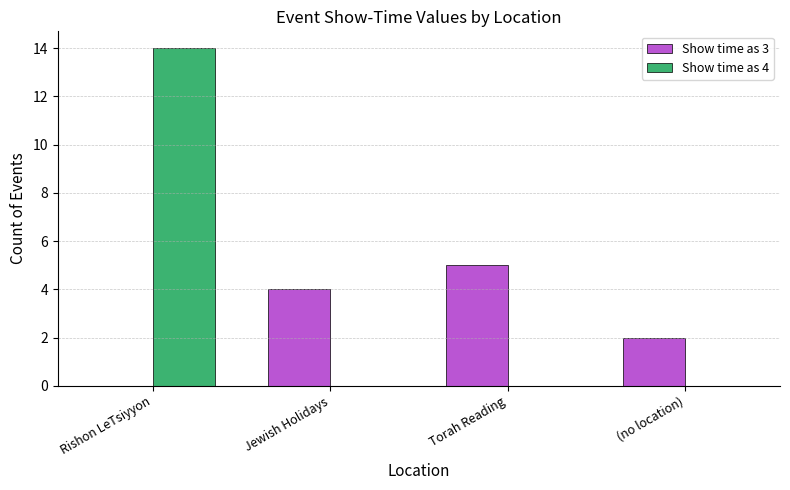

How many data points does each series have?

4